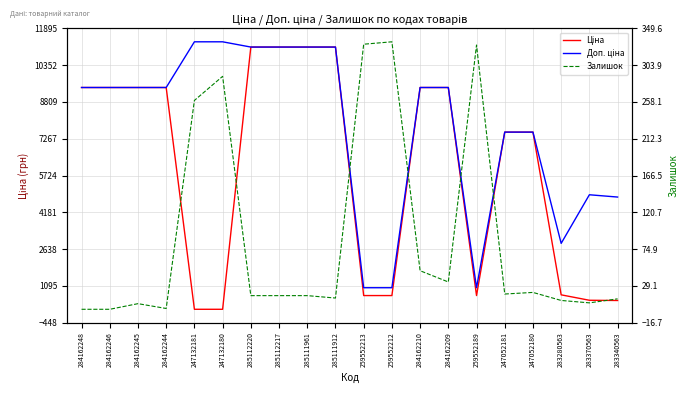

What is the difference between the second highest and second lowest values in the Доп. ціна series?

10316.2